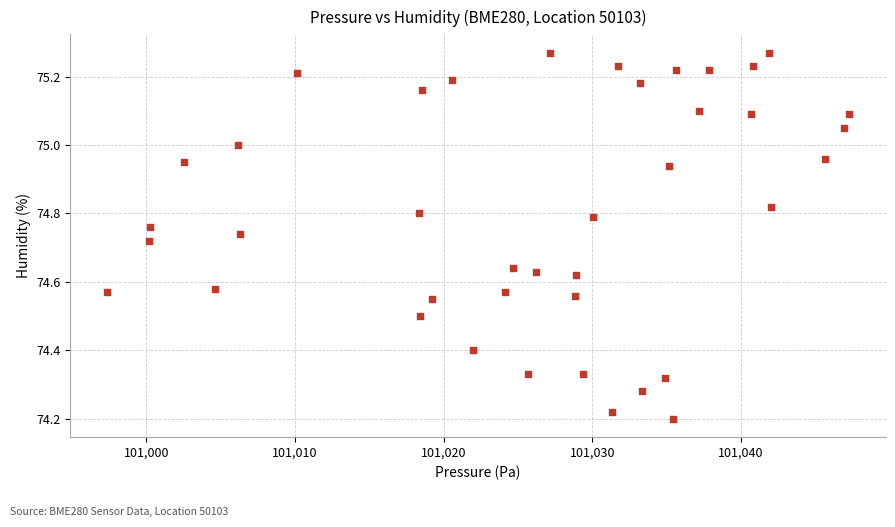

What is the range of Y values (max minus min)?

1.1